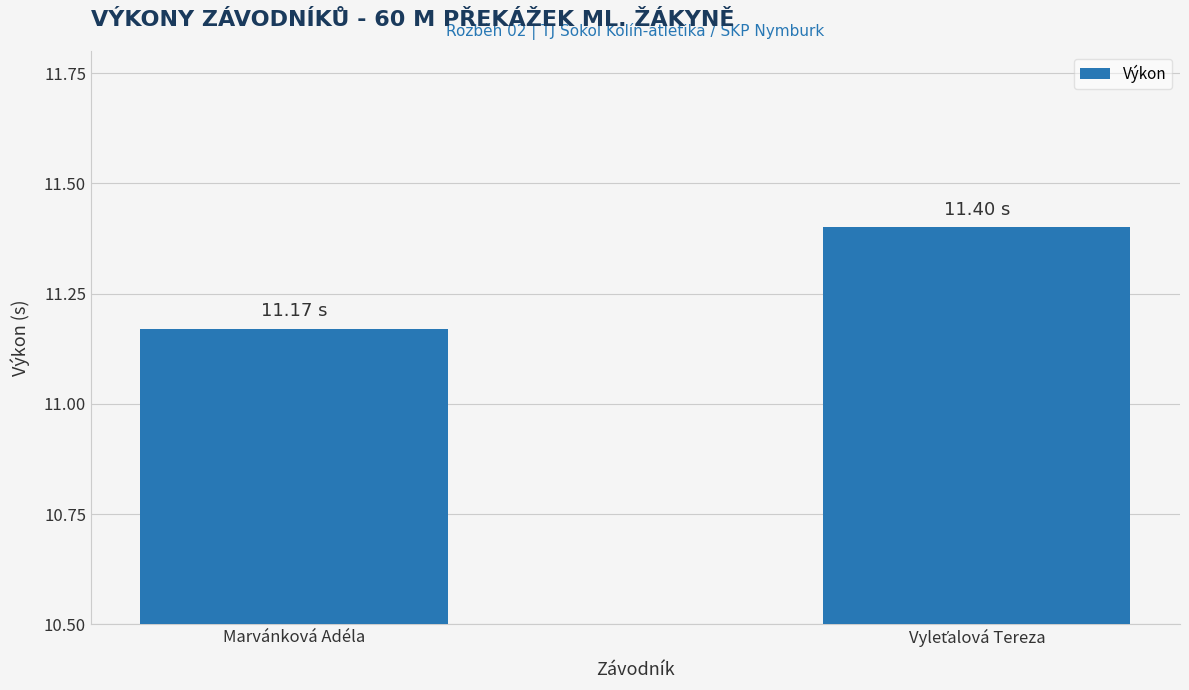

At which category does the chart reach its minimum across all series?

Marvánková Adéla